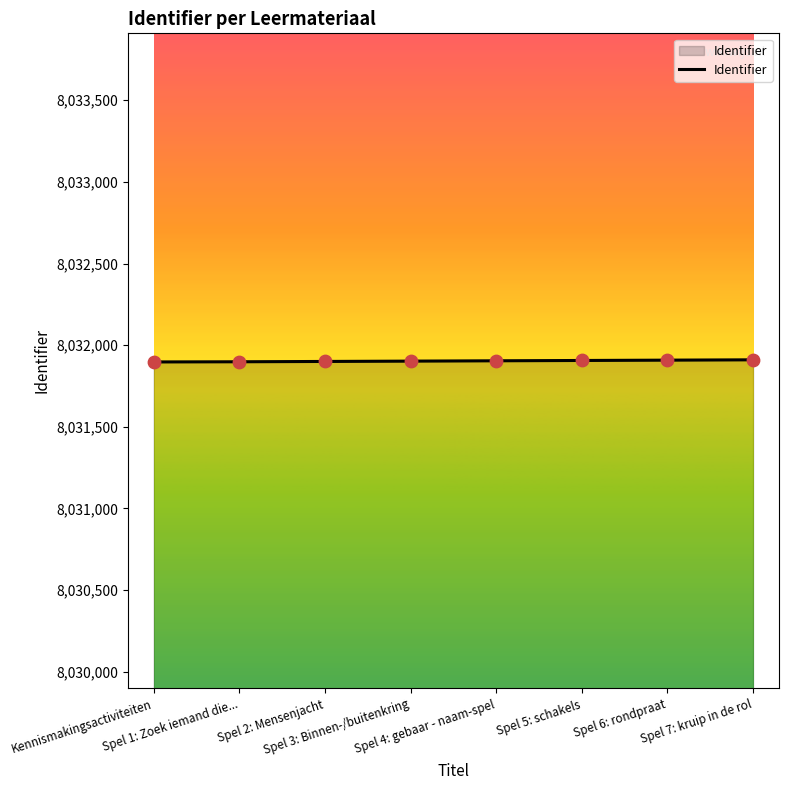

What is the change in value from Spel 2: Mensenjacht to Spel 7: kruip in de rol?

+10